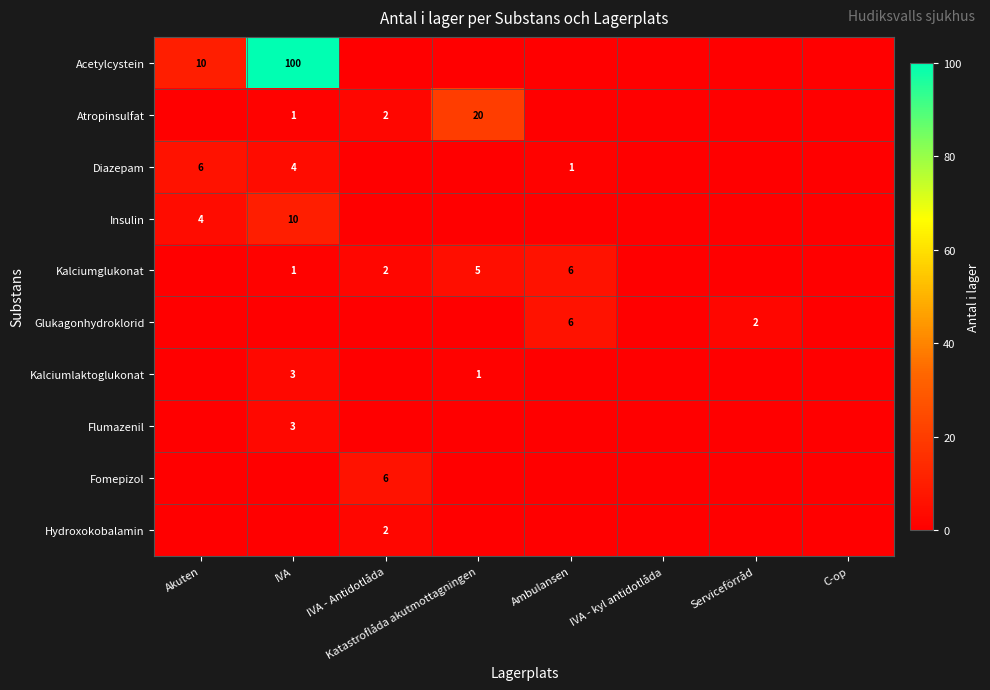

At which category is the sum across all series the highest?

IVA